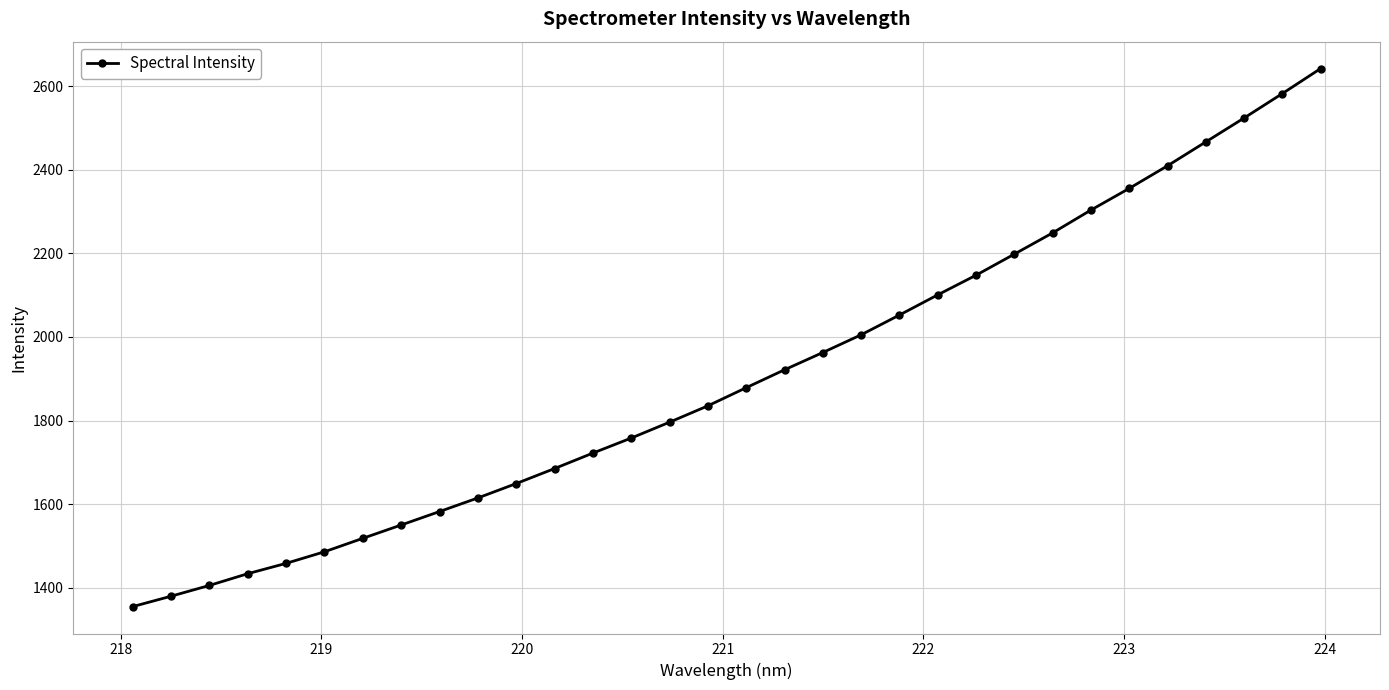

Is this an area chart (filled region under the line)?

No